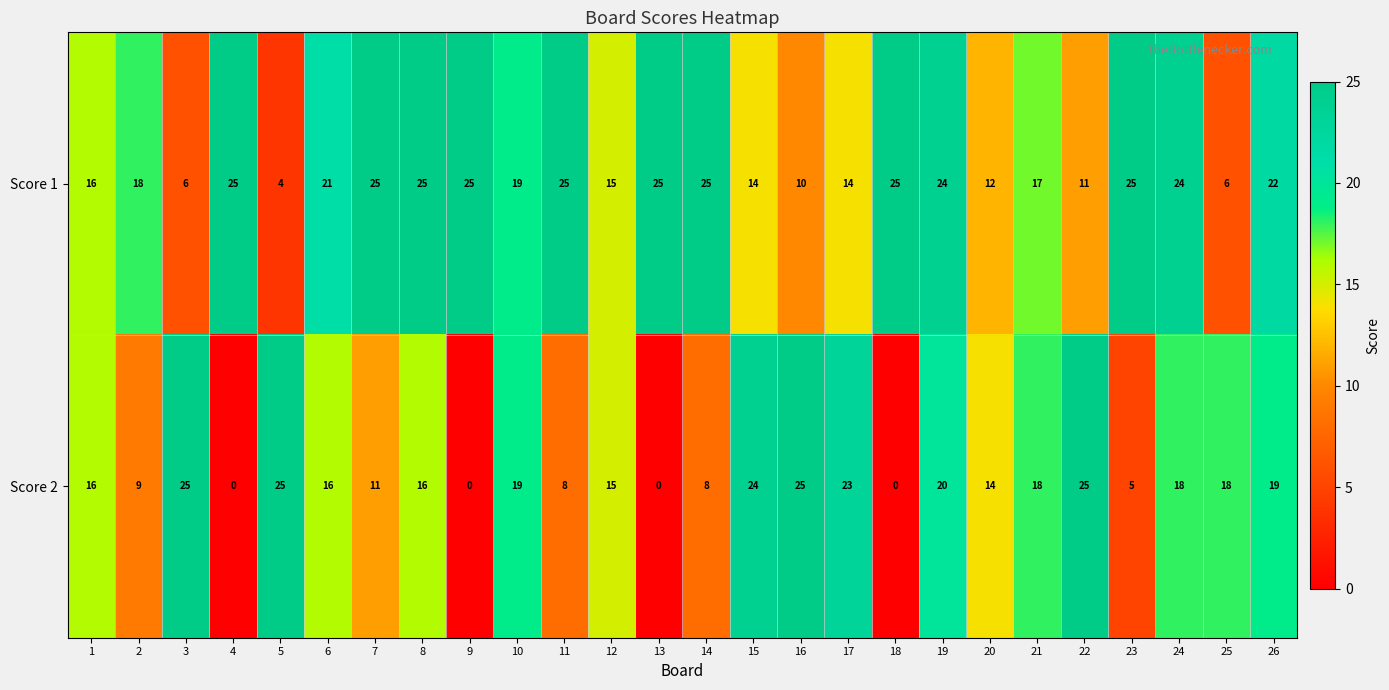

Rank the series at 6 from highest to lowest value.

Score 1, Score 2